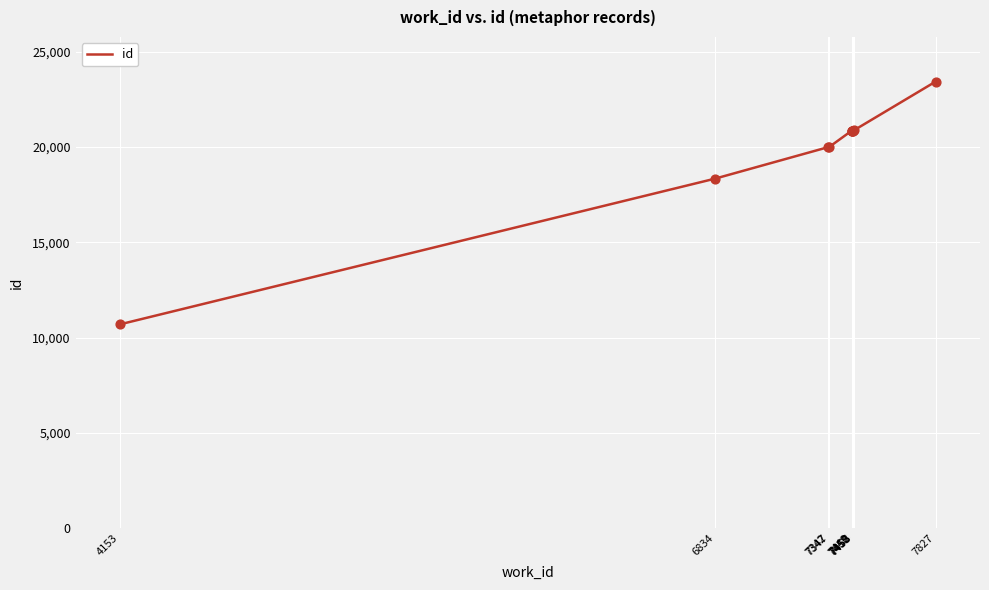

What is the change in value from 6834 to 7827?

+5091